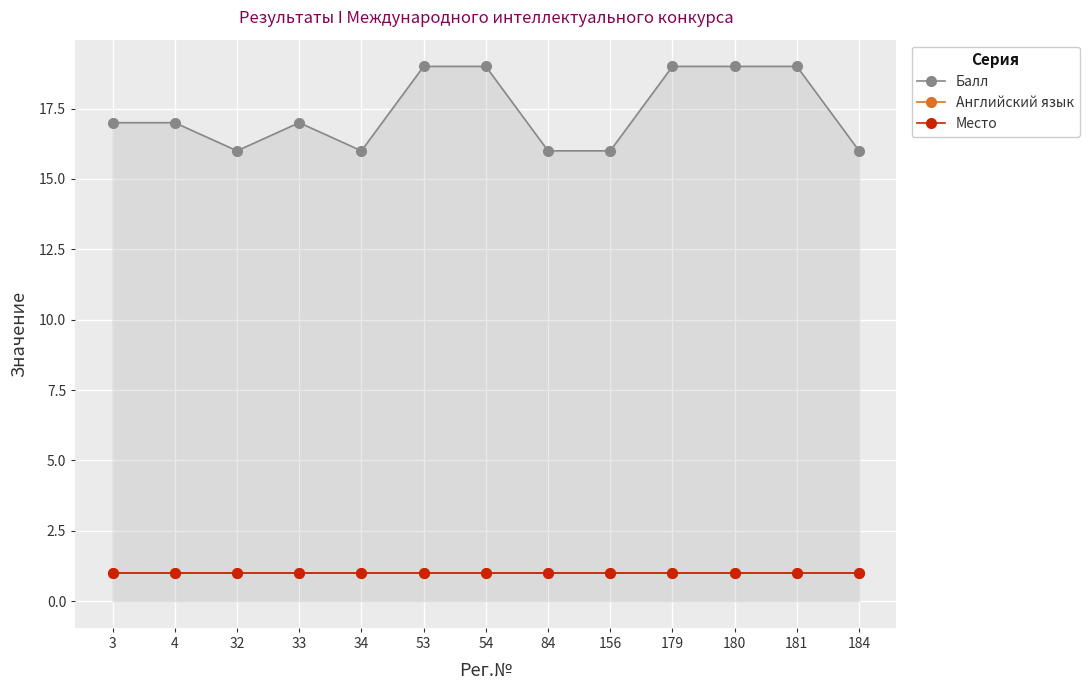

At which label does Балл reach its peak?

53